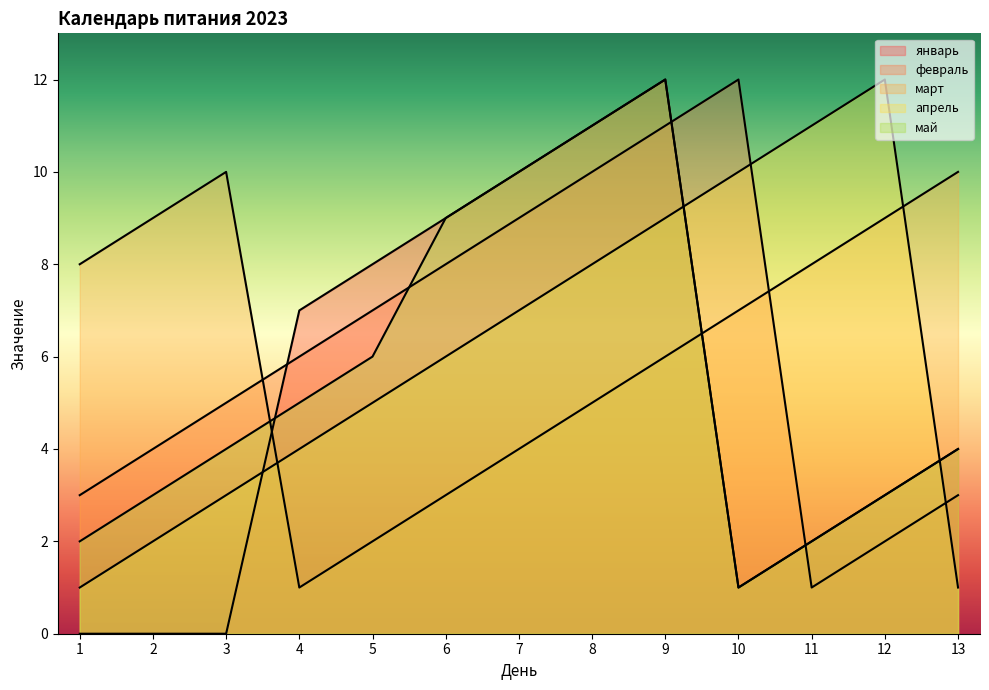

What is the sum of all май values?

72